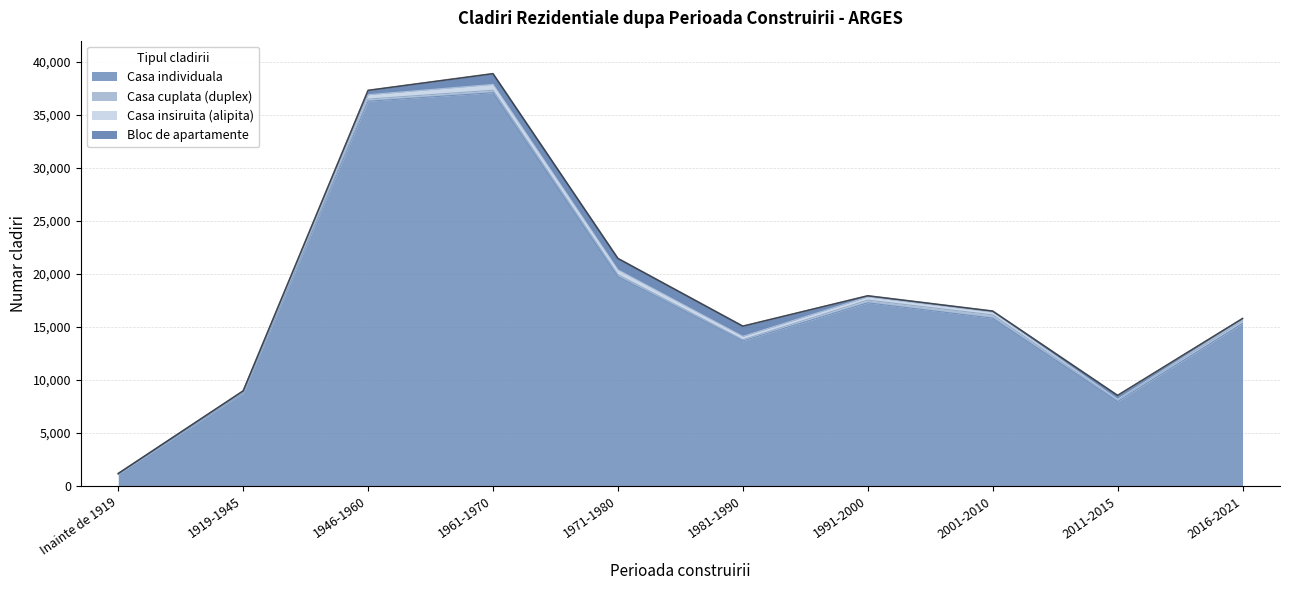

How many intersections are there between Casa cuplata (duplex) and Bloc de apartamente?

4